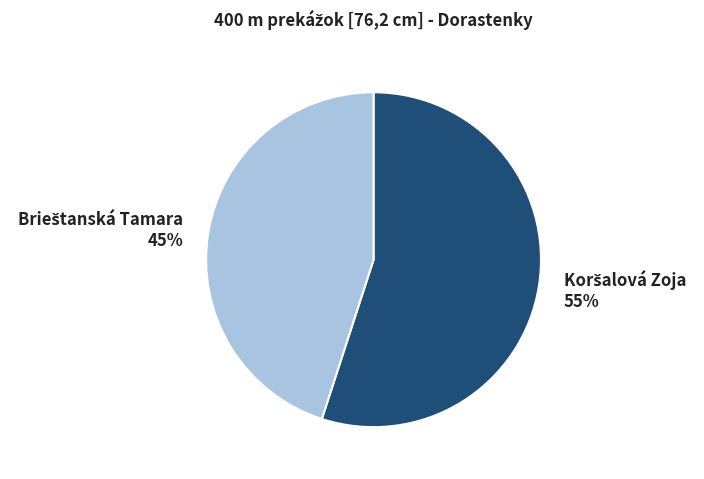

To the nearest percent, what is the difference between the largest and smallest slice percentages?

10%